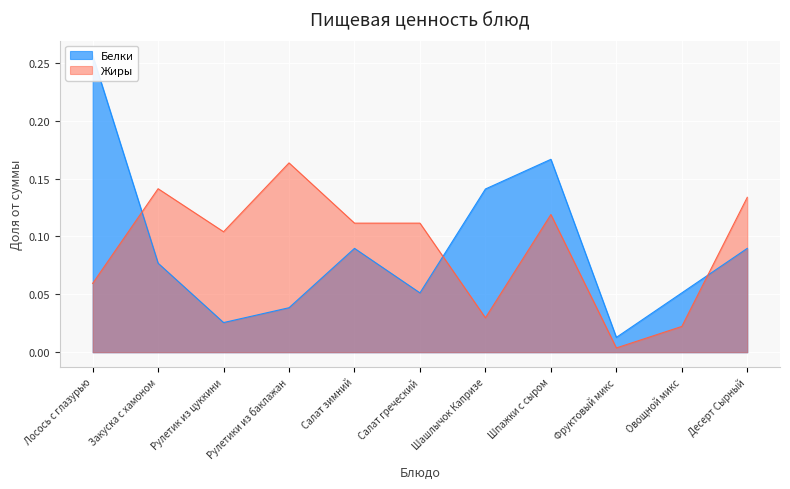

Between which two adjacent categories do Белки and Жиры first intersect?

Лосось с глазурью and Закуска с хамоном